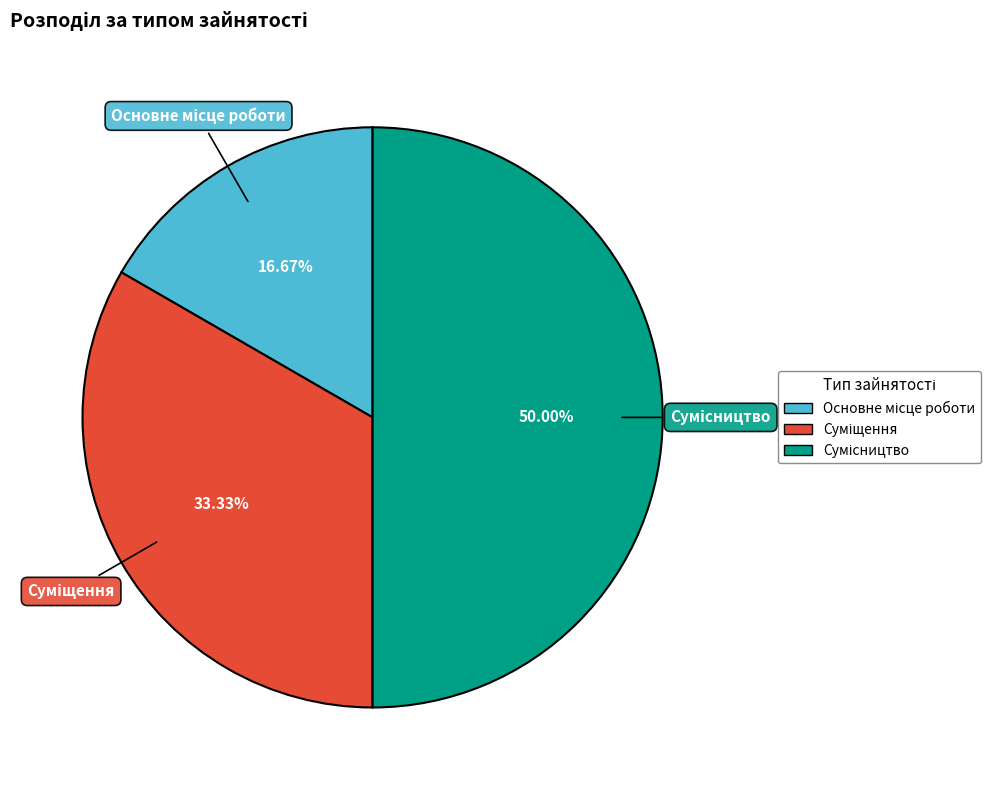

To the nearest percent, what is the average slice percentage?

33%